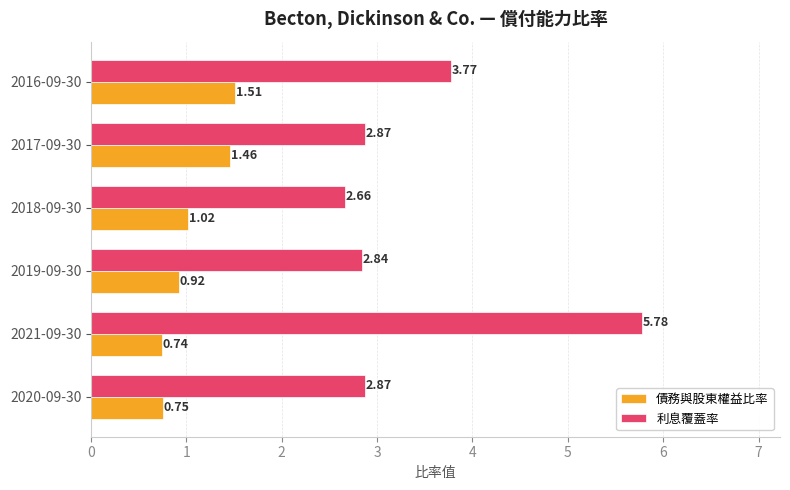

Which series has the widest spread of values?

利息覆蓋率